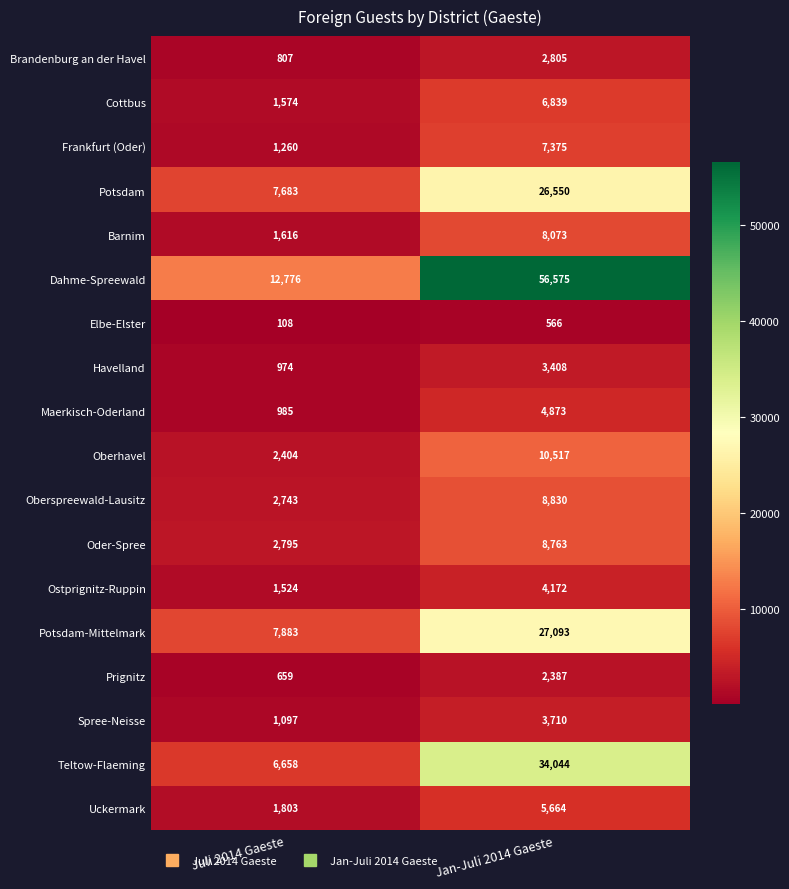

What is the minimum value shown in the chart?

108